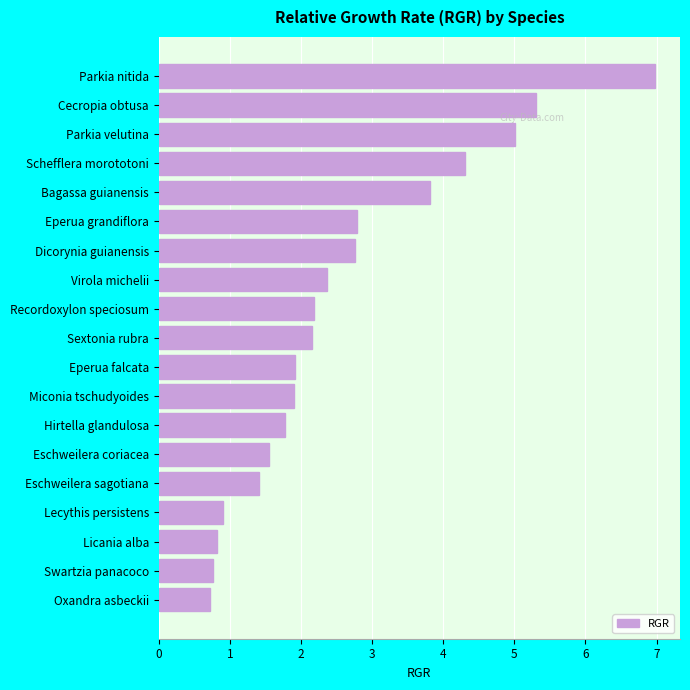

What is the approximate value at Swartzia panacoco?

0.8